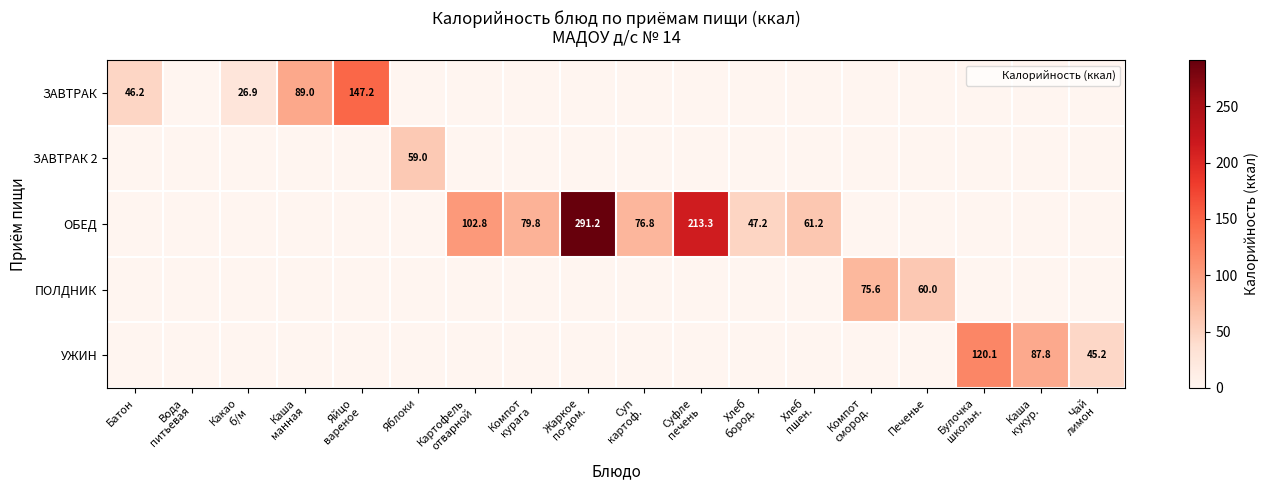

Which has a higher value, Компот
курага or Суп
картоф.?

Компот
курага